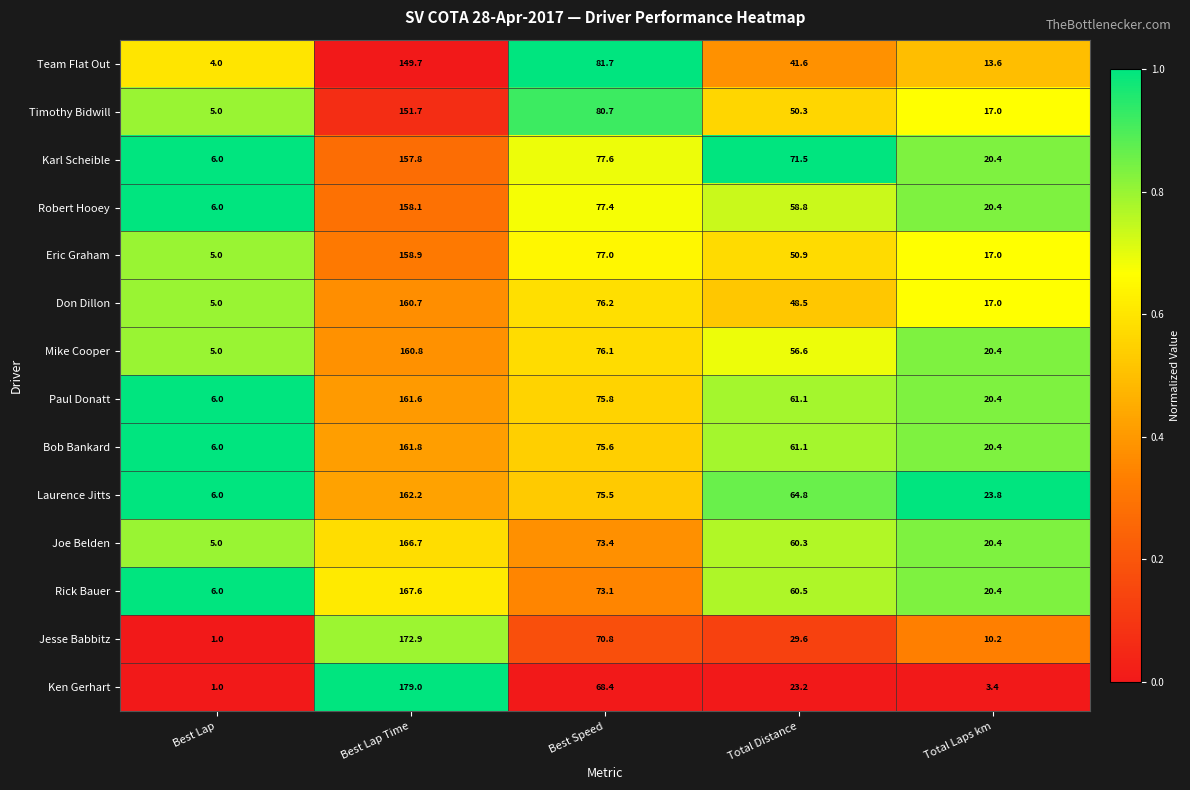

The Joe Belden series shows 73.4 at Best Speed. True or false?

True